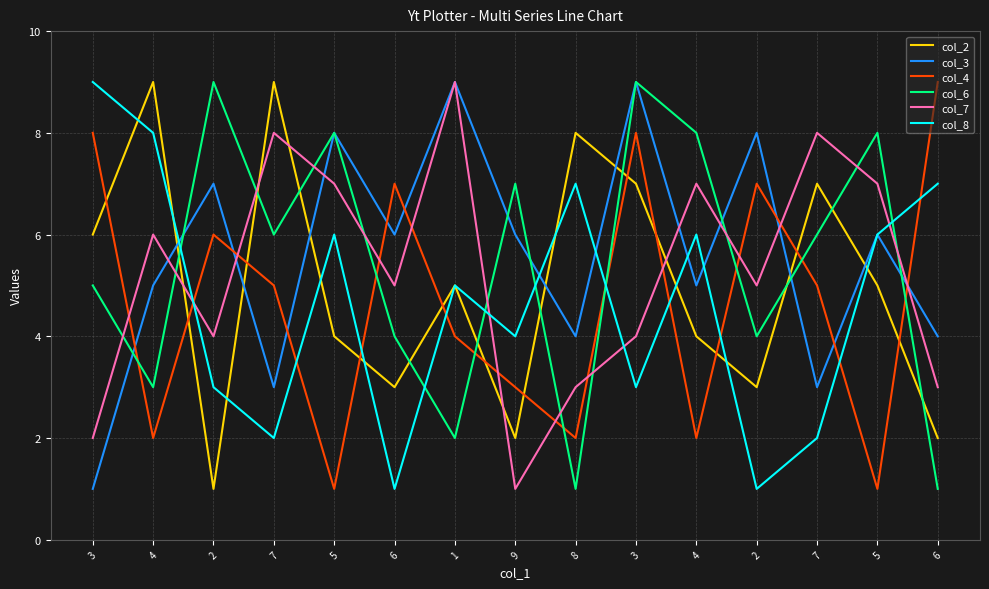

Which label corresponds to the largest value in the chart?

4